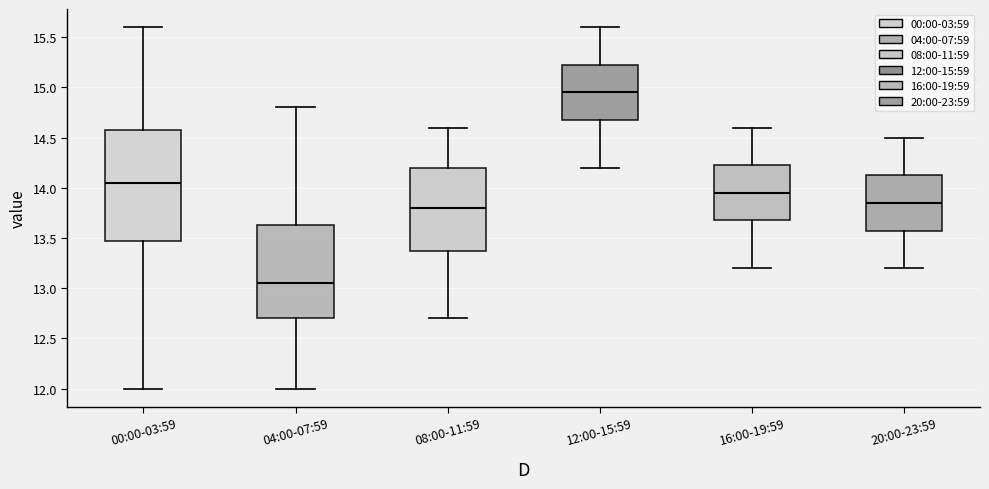

Reading left to right, transcribe this box plot: for each box, give where its median line is, the range the box spans, and where its two whiskers end, as read against the y-axis. The values are not printed on the chart, so give them approximately, as read against the axis.

00:00-03:59: median 14.05, box 13.50 to 14.60, whiskers 12.00 to 15.60
04:00-07:59: median 13.05, box 12.70 to 13.65, whiskers 12.00 to 14.80
08:00-11:59: median 13.80, box 13.40 to 14.20, whiskers 12.70 to 14.60
12:00-15:59: median 14.95, box 14.70 to 15.25, whiskers 14.20 to 15.60
16:00-19:59: median 13.95, box 13.70 to 14.25, whiskers 13.20 to 14.60
20:00-23:59: median 13.85, box 13.60 to 14.15, whiskers 13.20 to 14.50